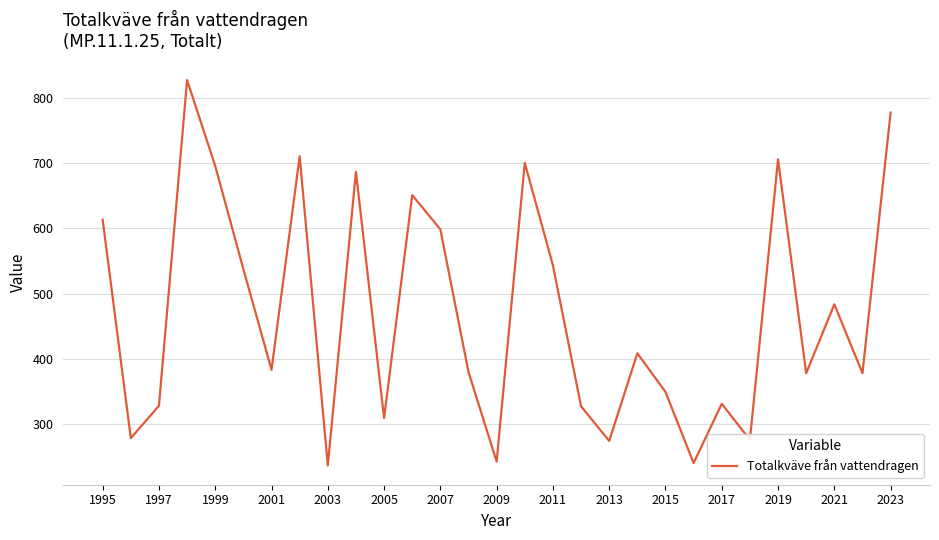

What is the minimum value shown in the chart?

237.1